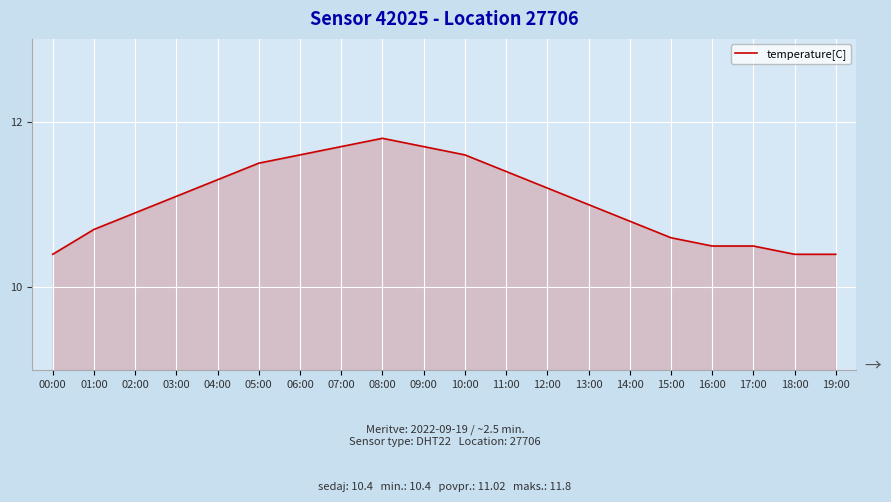

The chart shows a value of 10.5 at 17:00. True or false?

True